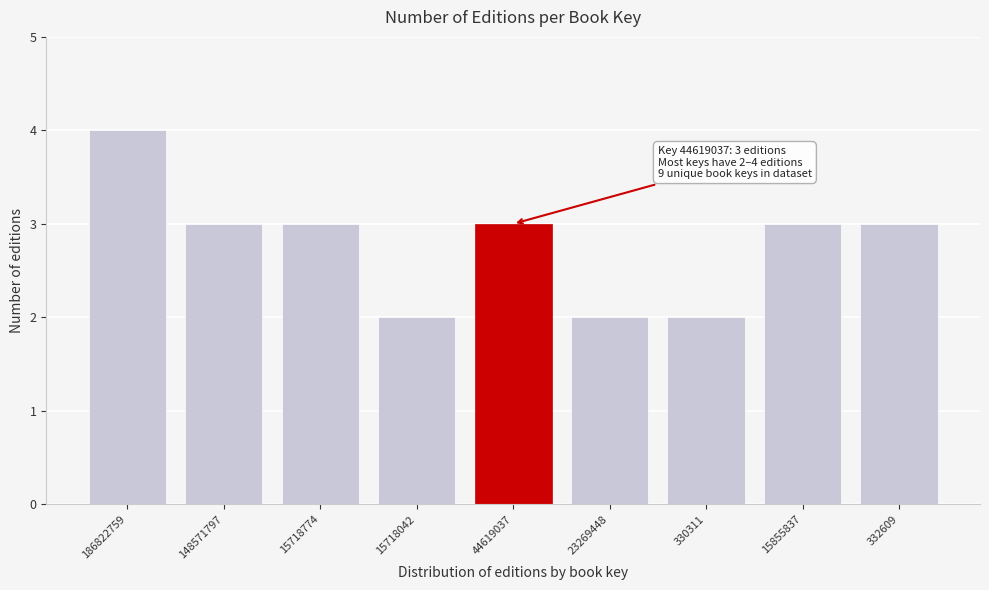

Reading right to left, list all the values displayed in this chart.

3	3	2	2	3	2	3	3	4